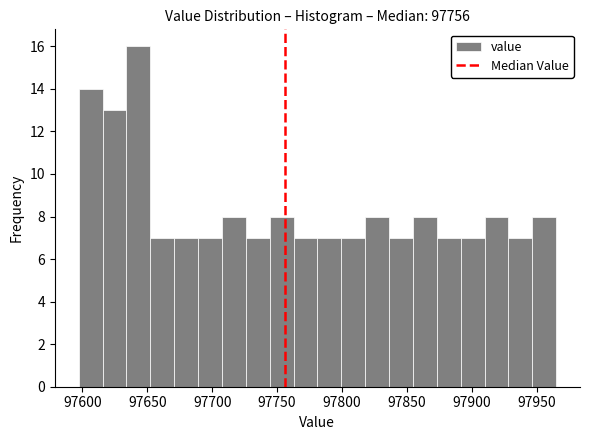

Around what value on the x-axis is the tallest bar? Give the approximate position of its centre, as read against the axis.

97645